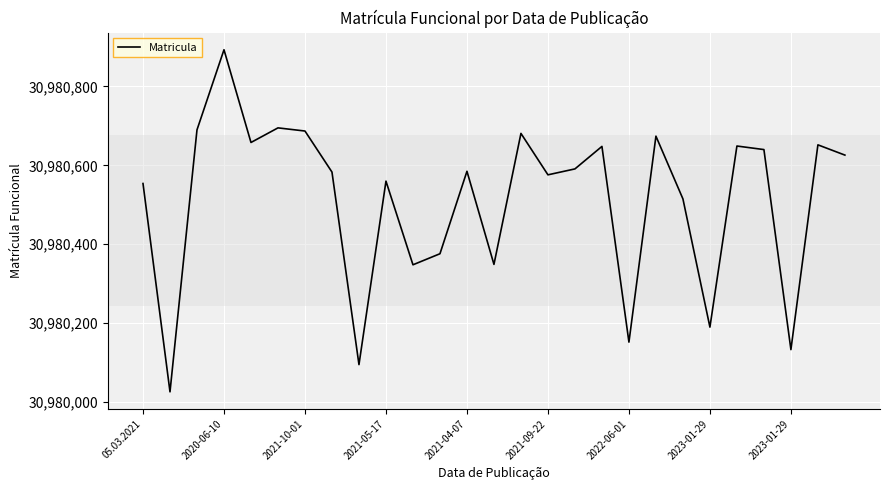

What is the maximum value shown in the chart?

30980893